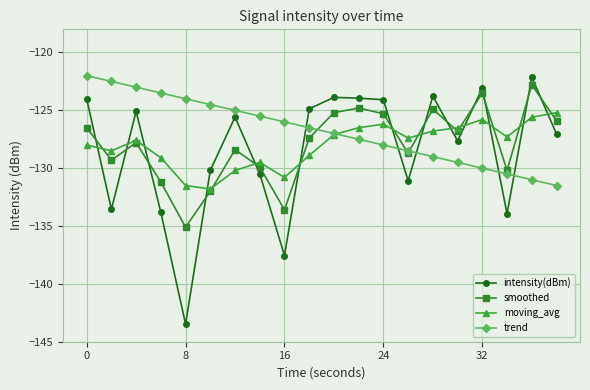

What is the minimum value for moving_avg?

-131.8